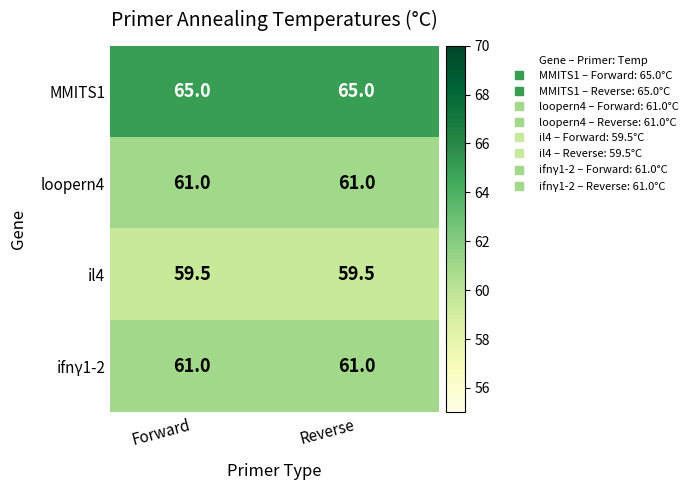

Which series has the largest total across all categories?

MMITS1